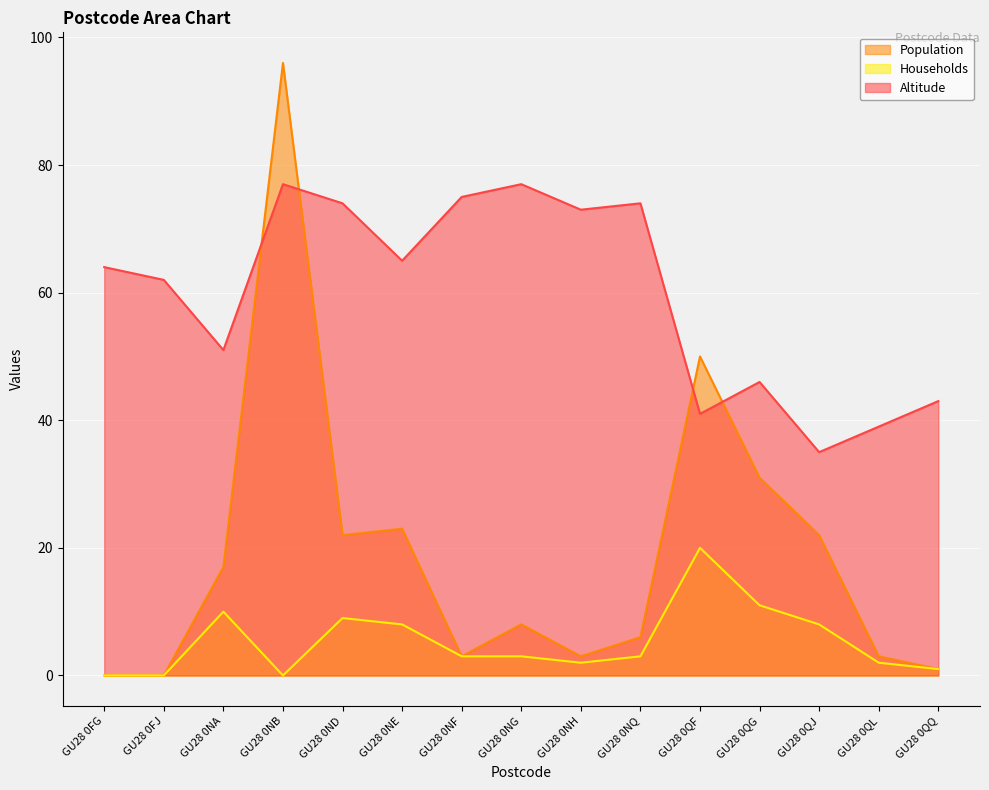

Reading right to left, transcribe all the data shown in this chart.

Population: GU28 0QQ=1	GU28 0QL=3	GU28 0QJ=22	GU28 0QG=31	GU28 0QF=50	GU28 0NQ=6	GU28 0NH=3	GU28 0NG=8	GU28 0NF=3	GU28 0NE=23	GU28 0ND=22	GU28 0NB=96	GU28 0NA=17	GU28 0FJ=0	GU28 0FG=0
Households: GU28 0QQ=1	GU28 0QL=2	GU28 0QJ=8	GU28 0QG=11	GU28 0QF=20	GU28 0NQ=3	GU28 0NH=2	GU28 0NG=3	GU28 0NF=3	GU28 0NE=8	GU28 0ND=9	GU28 0NB=0	GU28 0NA=10	GU28 0FJ=0	GU28 0FG=0
Altitude: GU28 0QQ=43	GU28 0QL=39	GU28 0QJ=35	GU28 0QG=46	GU28 0QF=41	GU28 0NQ=74	GU28 0NH=73	GU28 0NG=77	GU28 0NF=75	GU28 0NE=65	GU28 0ND=74	GU28 0NB=77	GU28 0NA=51	GU28 0FJ=62	GU28 0FG=64